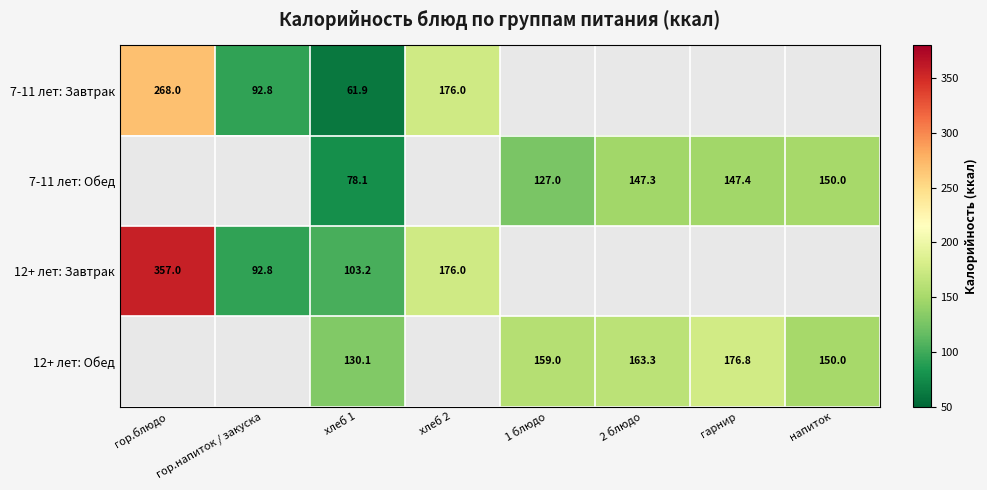

Between хлеб 1 and гарнир, which is larger?

гарнир